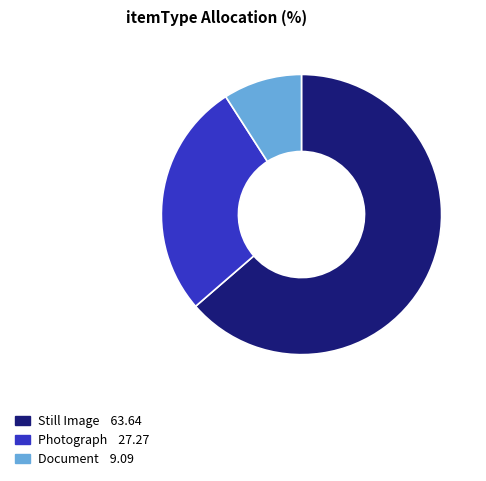

Is there a majority slice in this chart?

Yes